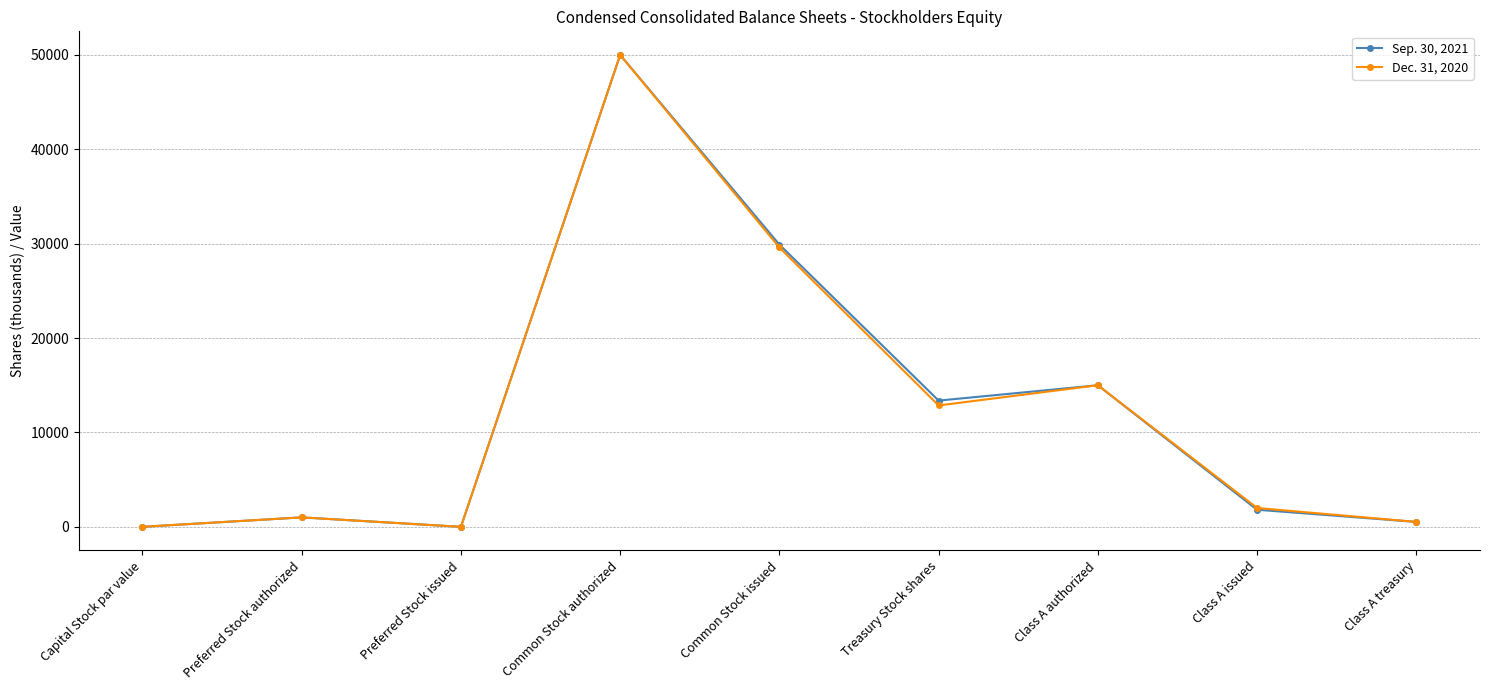

What is the approximate value of Sep. 30, 2021 at Class A authorized, to the nearest 10?

15000